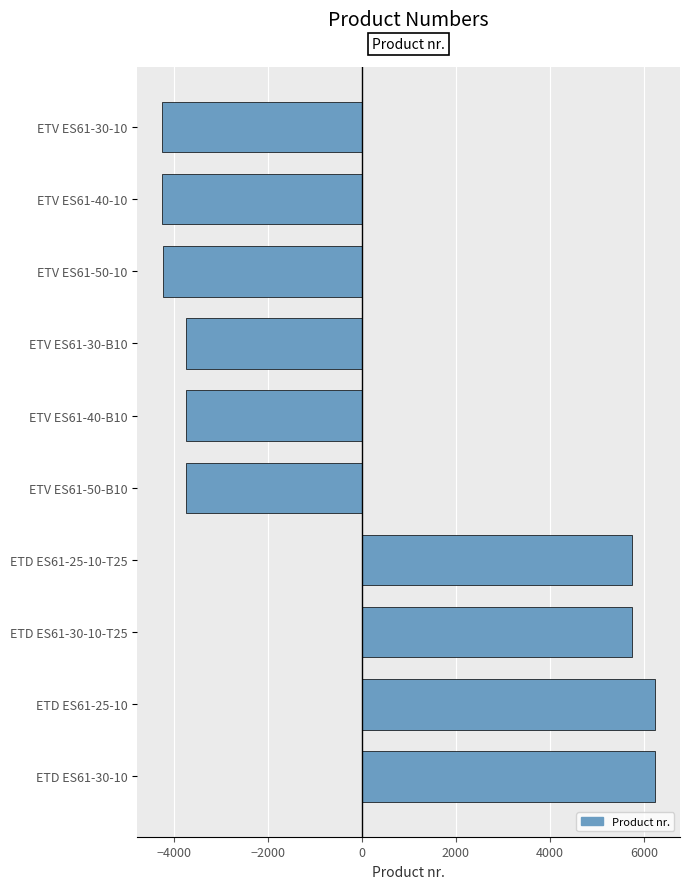

At which label is the value closest to 995?

ETV ES61-50-B10